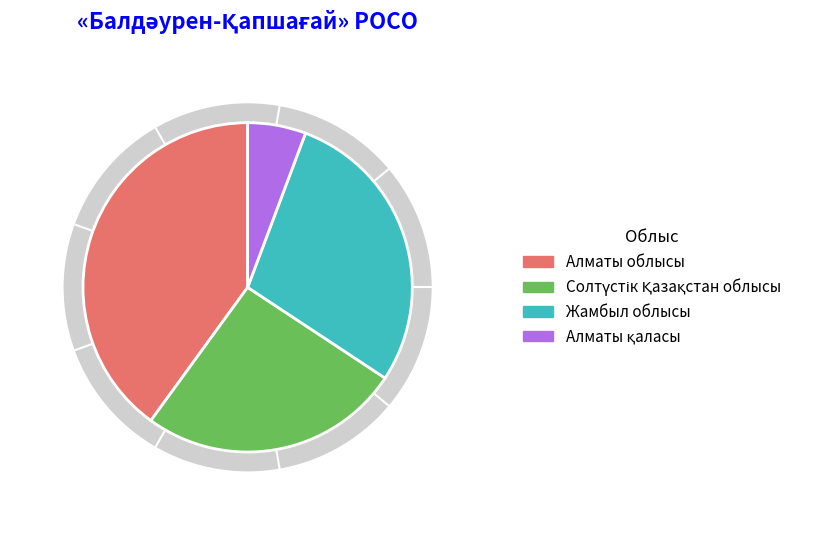

Rank the categories by value from highest to lowest.

Алматы облысы, Жамбыл облысы, Солтүстік Қазақстан облысы, Алматы қаласы